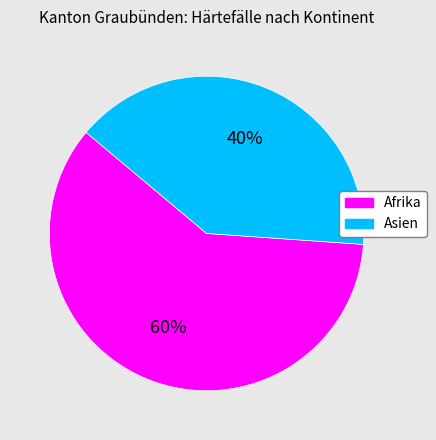

Is the sum of Asien and Afrika greater than half?

Yes